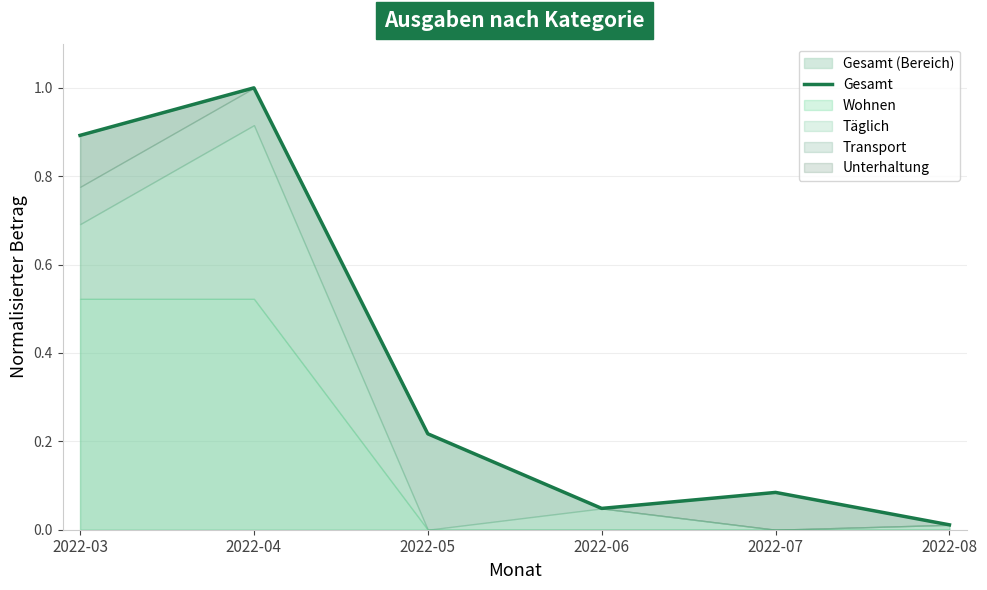

Reading left to right, list all the values displayed in this chart.

0.9	1.0	0.2	0.0	0.1	0.0